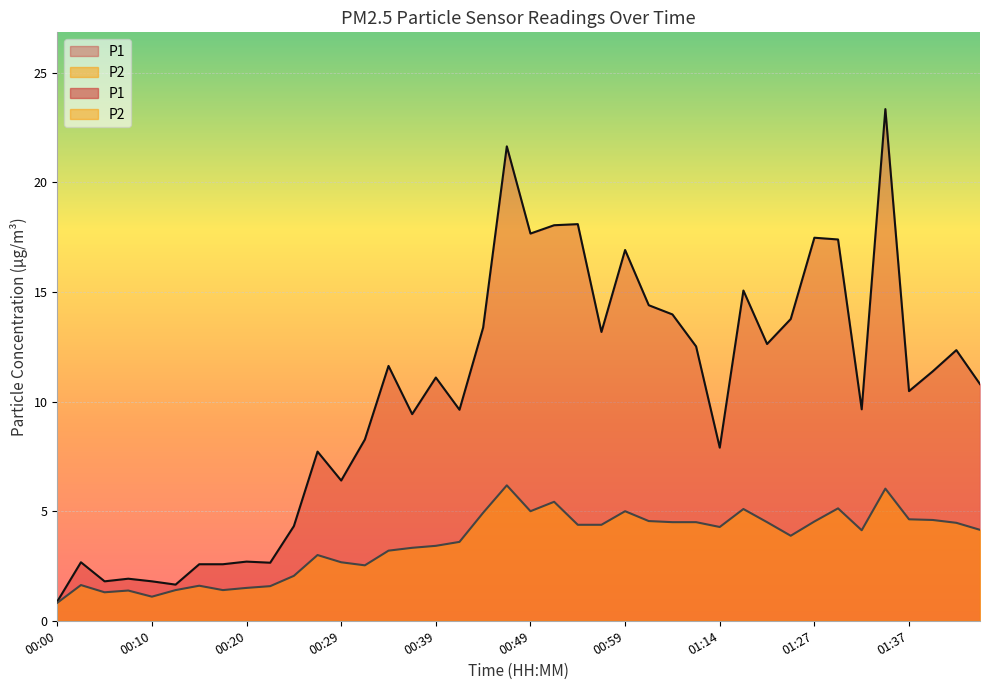

What is the label of the 20th point from the left?

00:46